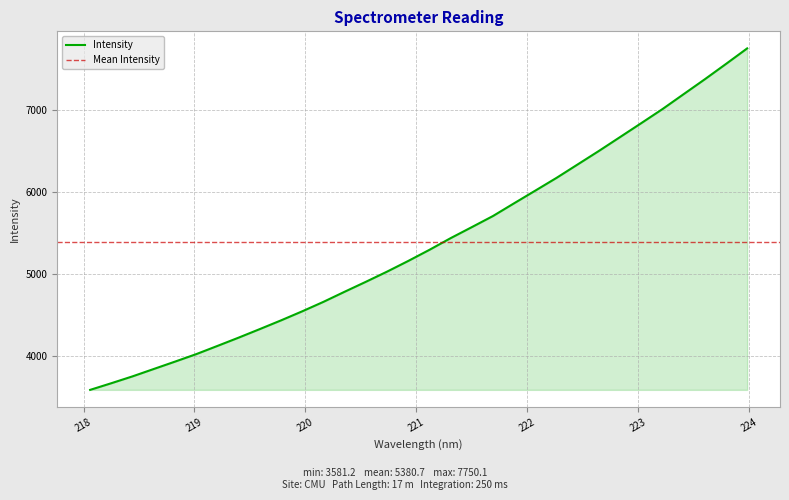

What is the difference between the values at 223.408 and 222.4538?

857.3